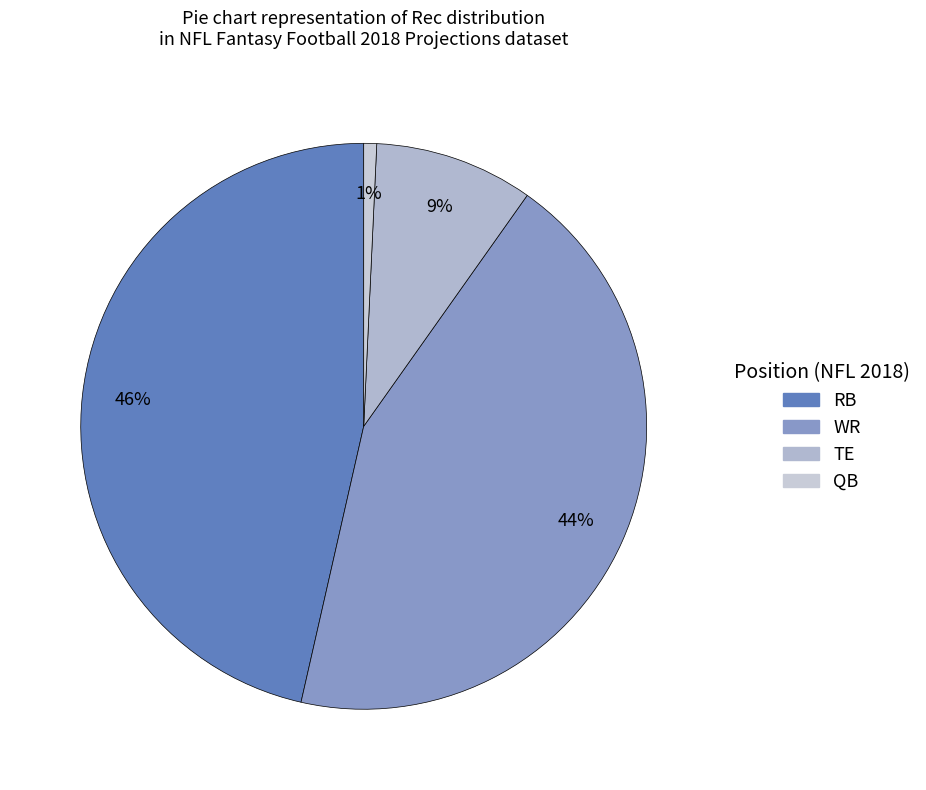

Between QB and TE, which is larger?

TE